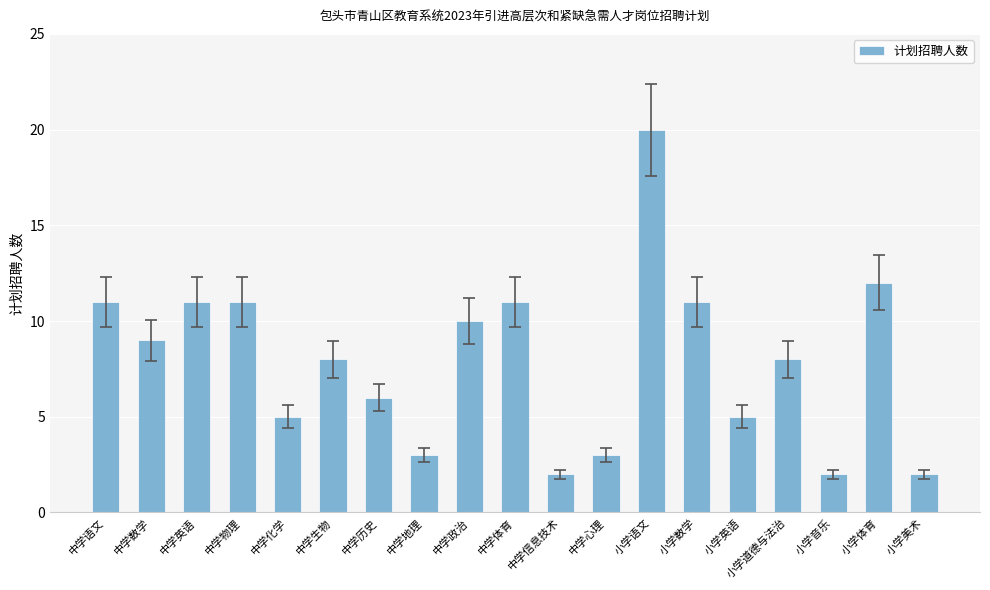

Reading left to right, transcribe all the data shown in this chart.

11	9	11	11	5	8	6	3	10	11	2	3	20	11	5	8	2	12	2